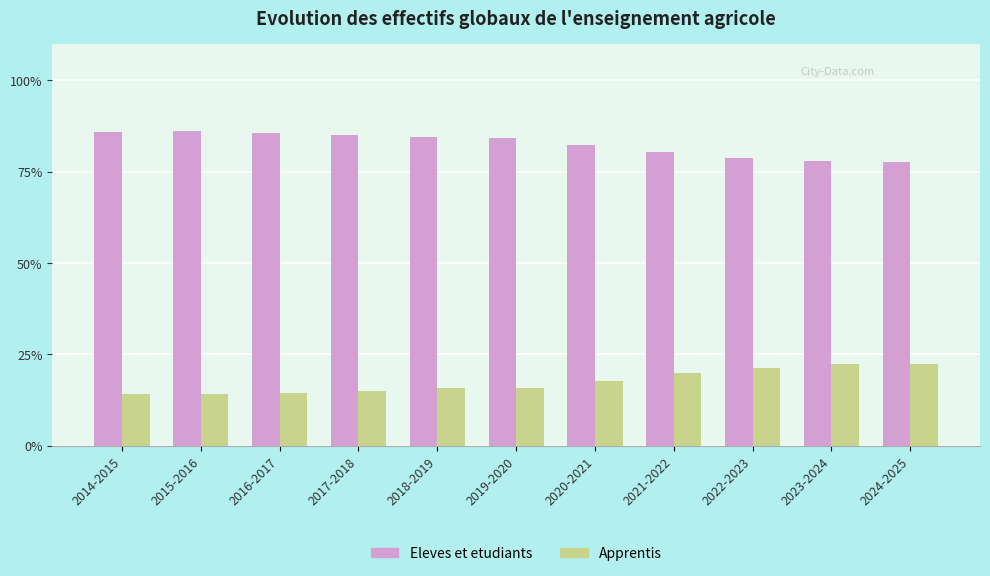

The value of Eleves et etudiants at 2018-2019 is 134.2. True or false?

False